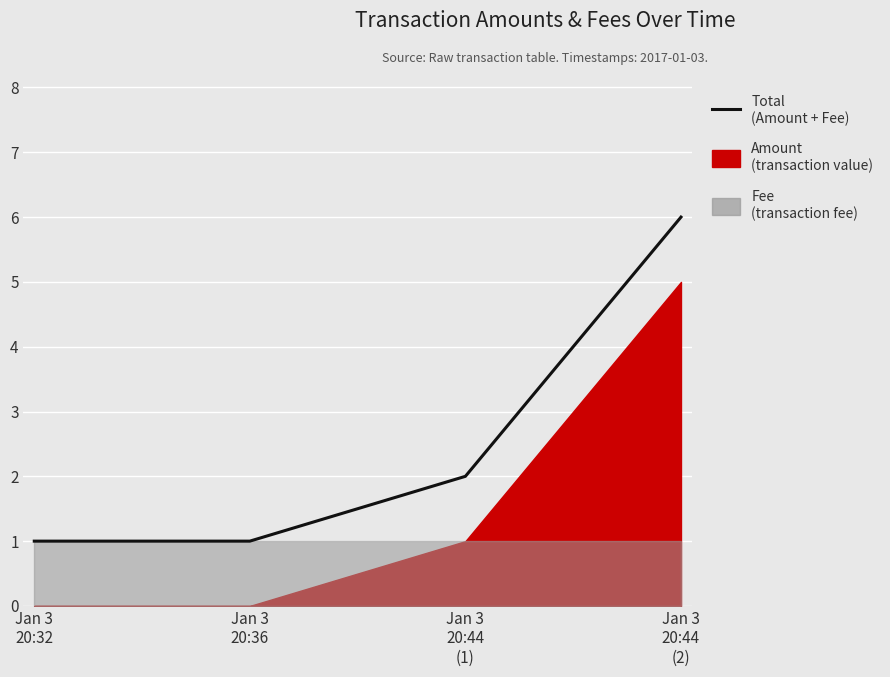

Reading right to left, transcribe all the data shown in this chart.

6	2	1	1